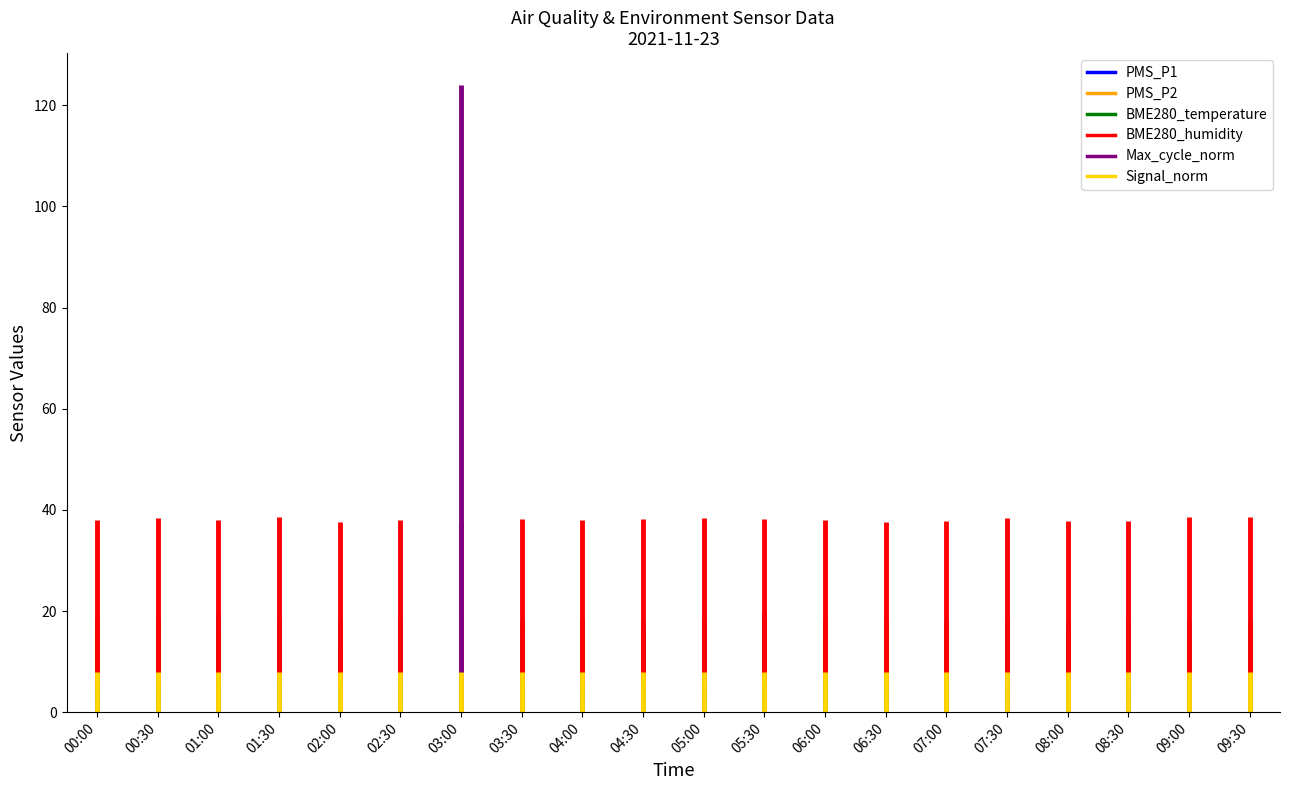

Between 00:30 and 00:00, which is larger?

00:30